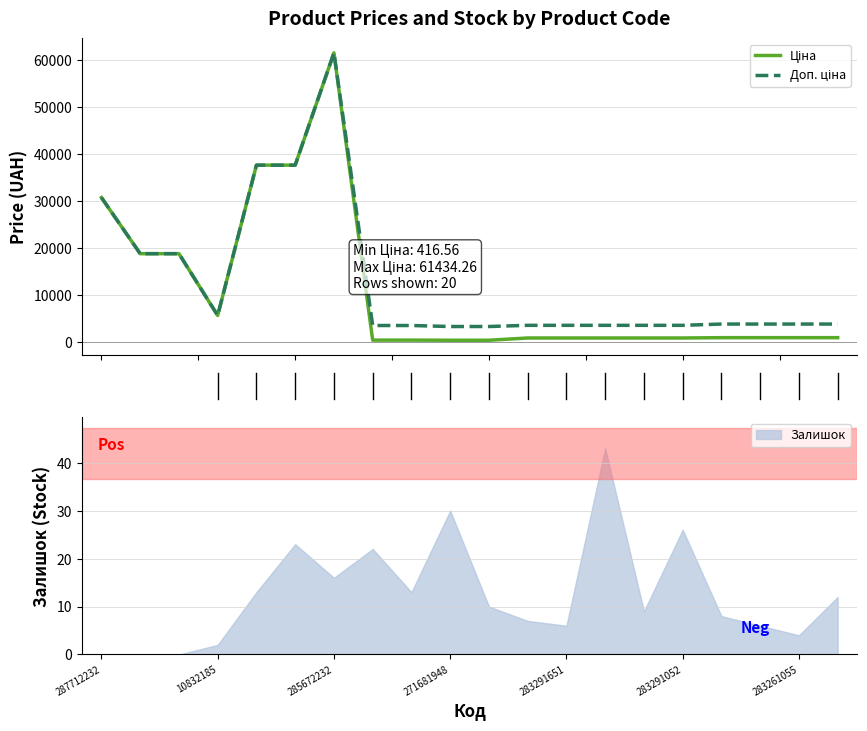

True or false: Залишок has a value of 24 at 285672232.

False